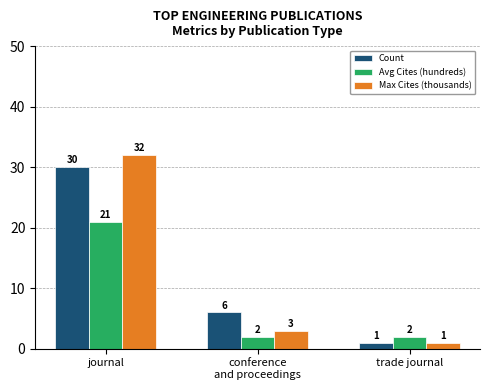

At which label does Avg Cites (hundreds) reach its peak?

journal